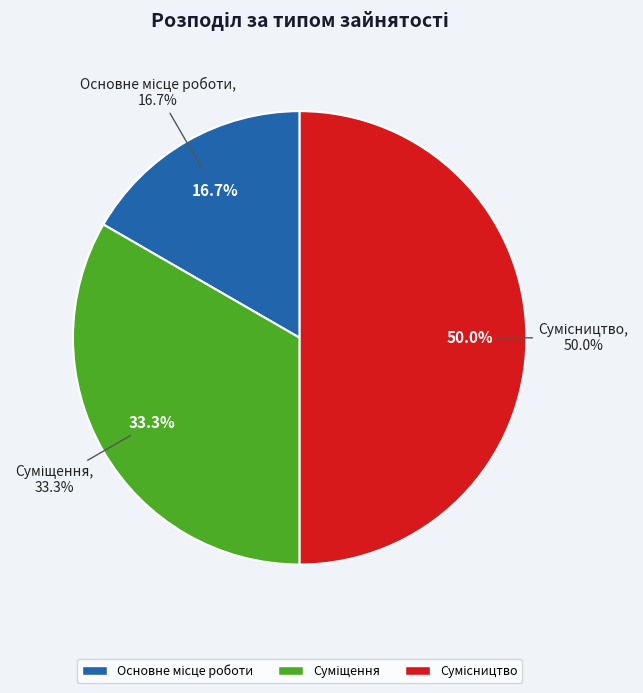

Is there any slice that represents more than half of the pie?

No